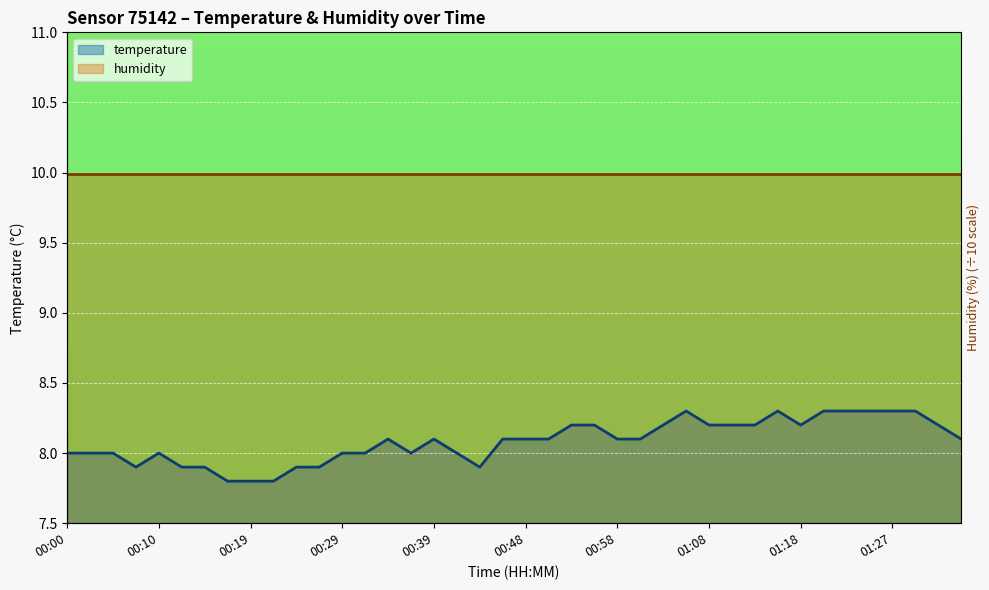

What is the difference between the highest and lowest values at 01:27?

1.7